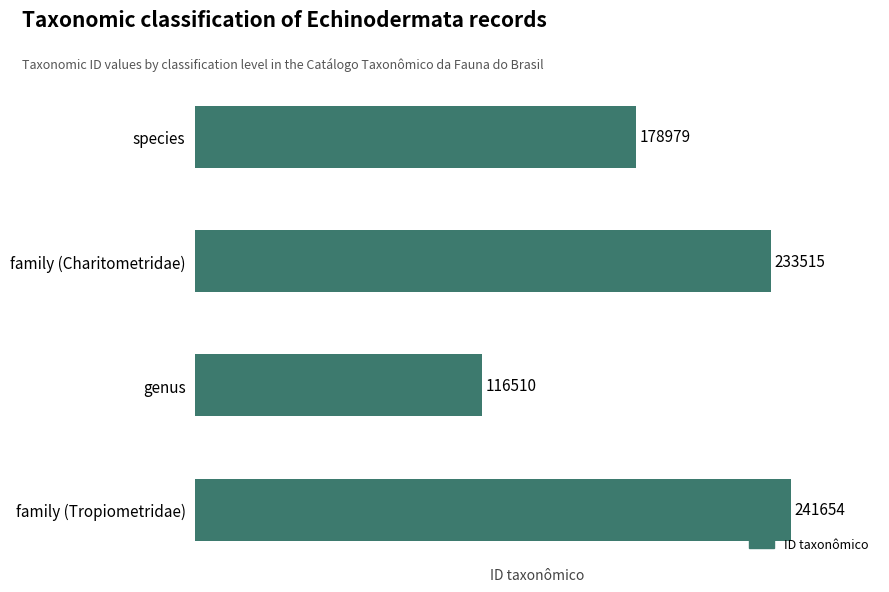

Reading top to bottom, extract all data points from this chart.

species=178979	family (Charitometridae)=233515	genus=116510	family (Tropiometridae)=241654